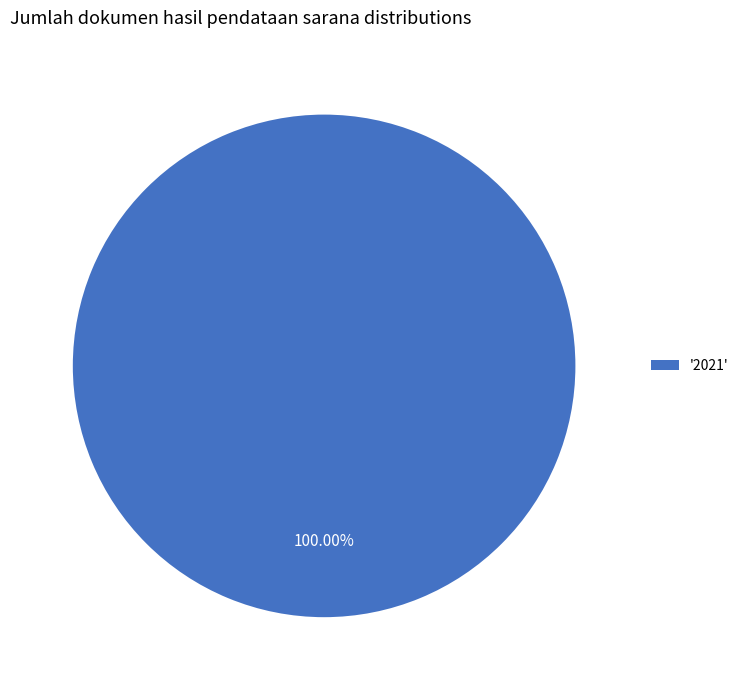

Does any single category account for the majority?

Yes